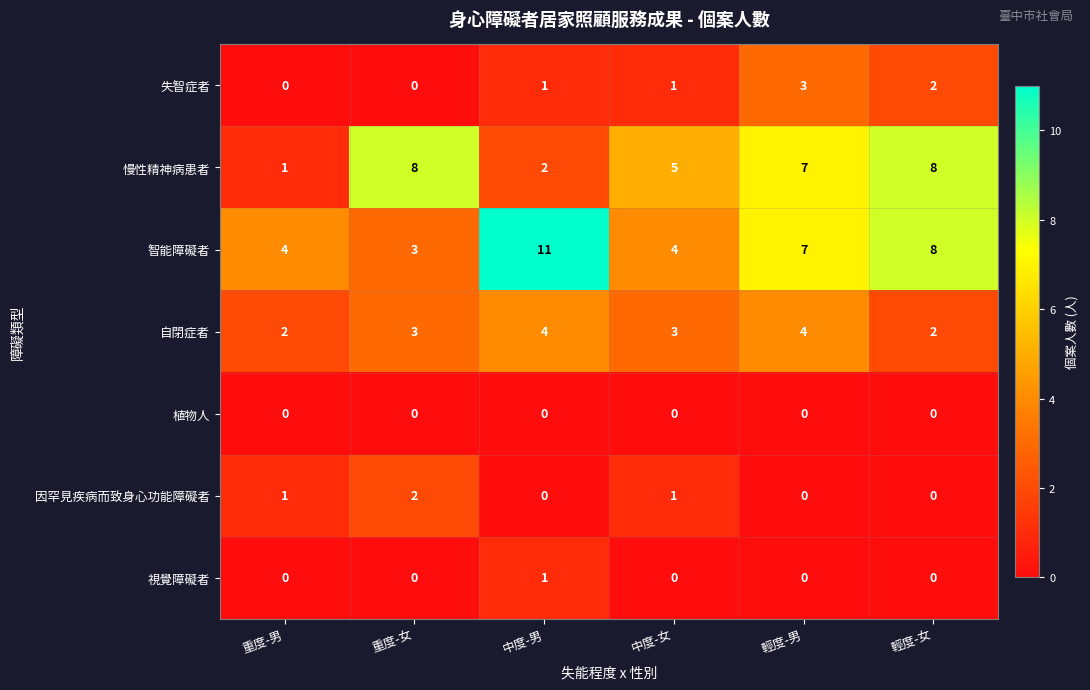

Between 中度-女 and 輕度-女, which series saw the biggest shift?

智能障礙者